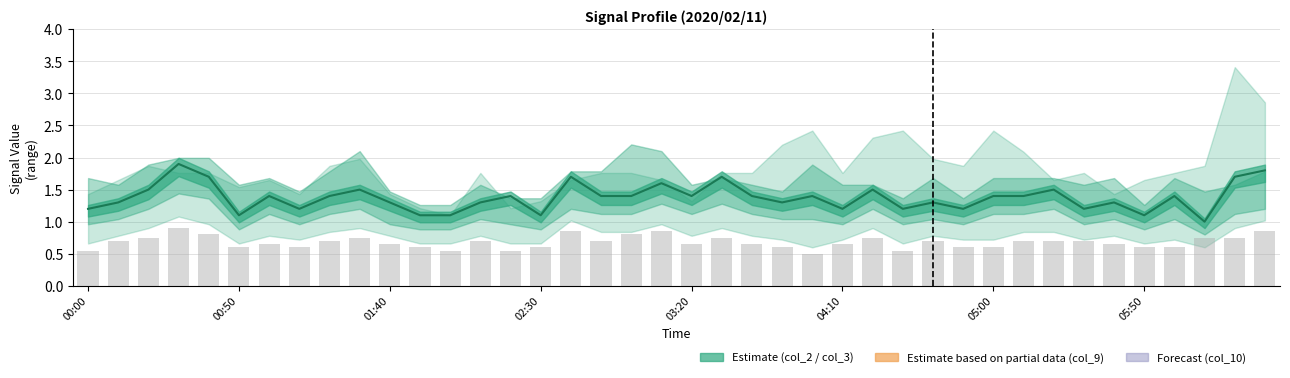

How many categories are shown in the chart?

40